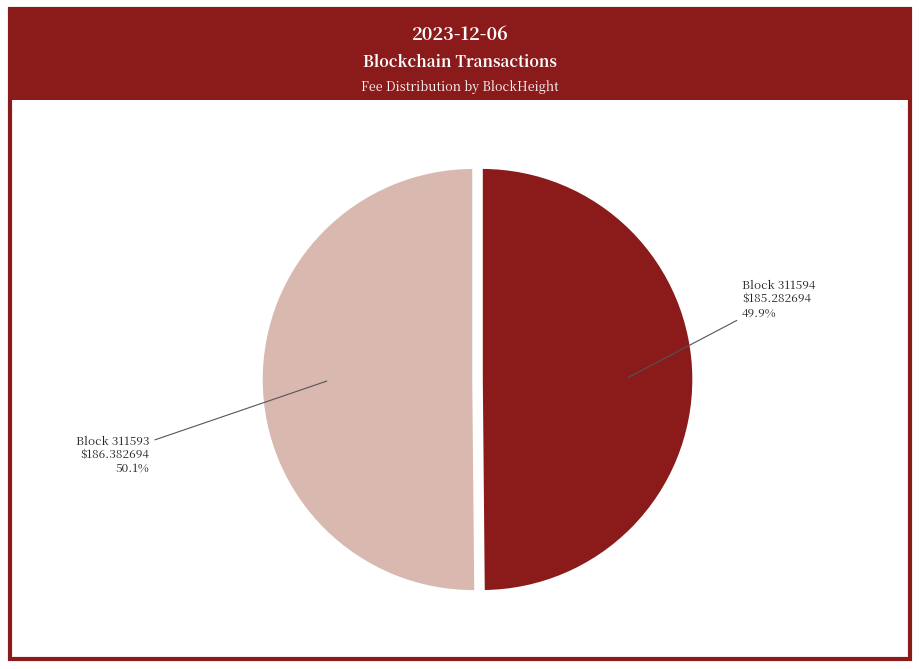

Does any single category account for the majority?

Yes